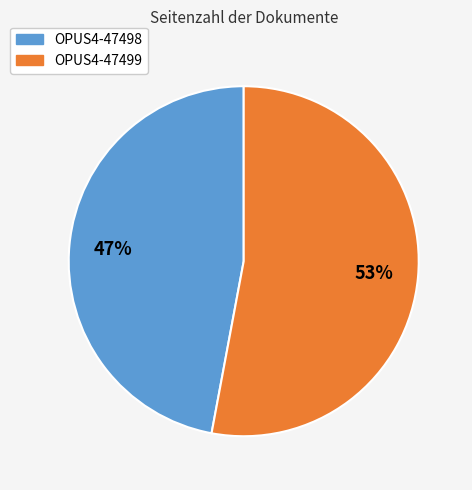

True or false: OPUS4-47498 accounts for 47% of the total.

True